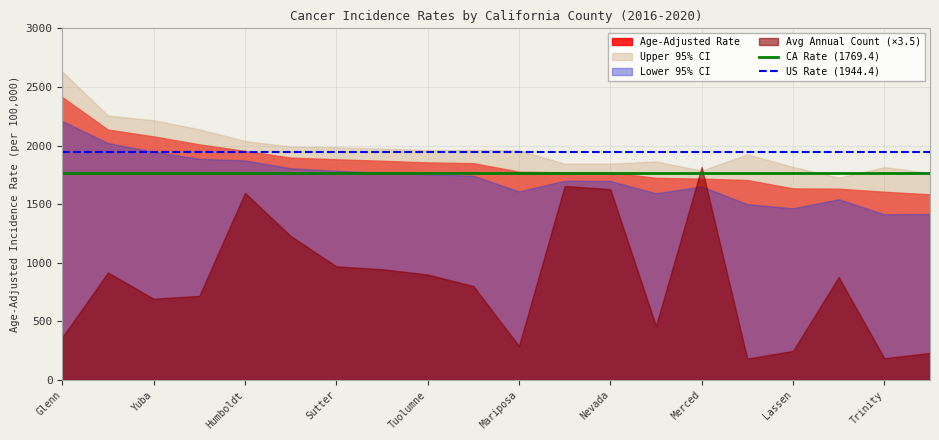

What is the highest value of the US Rate (1944.4) series?

1944.4